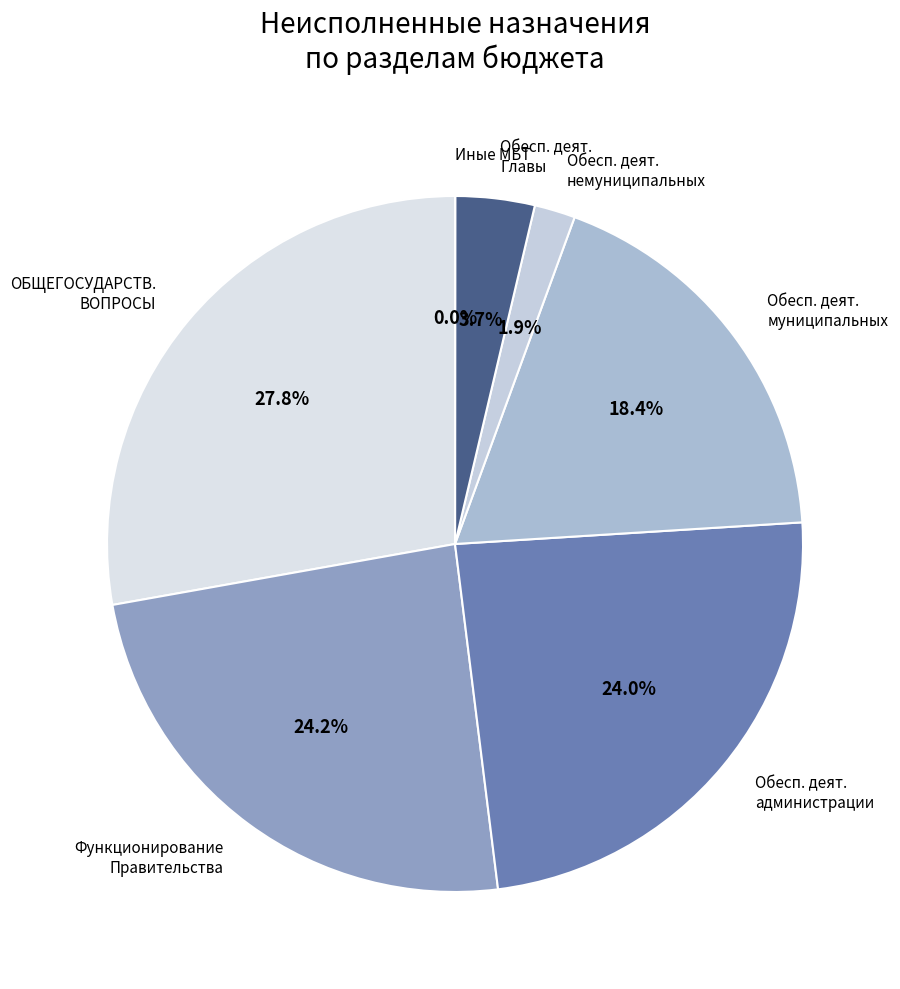

Does any single category account for the majority?

No